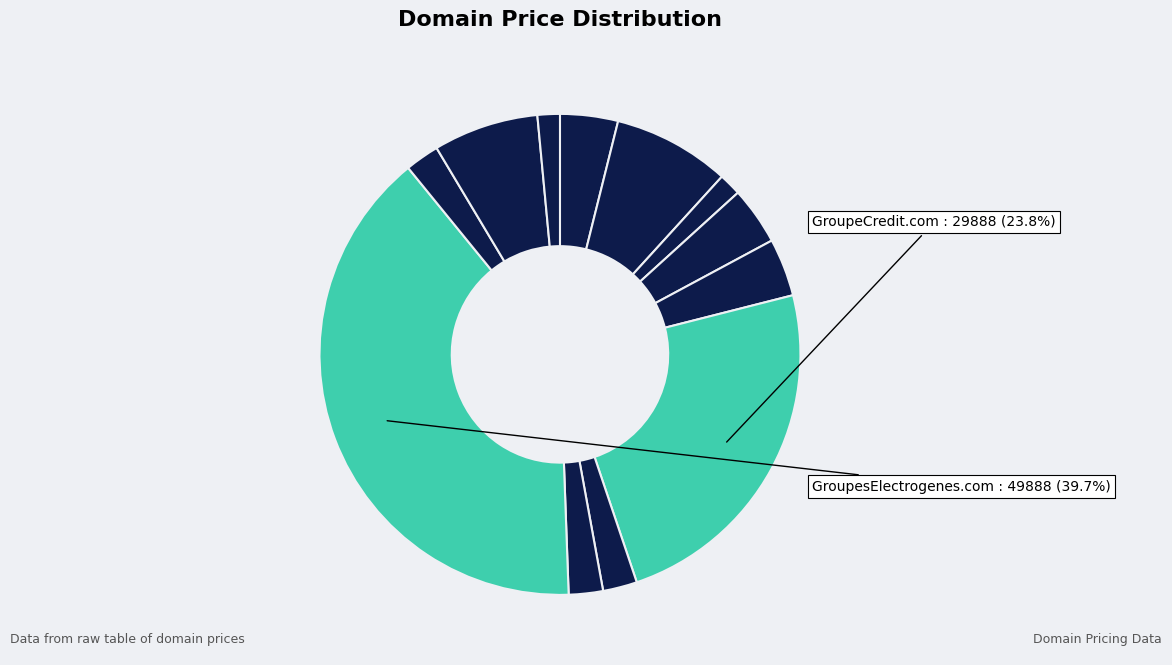

How many slices are in this pie chart?

12